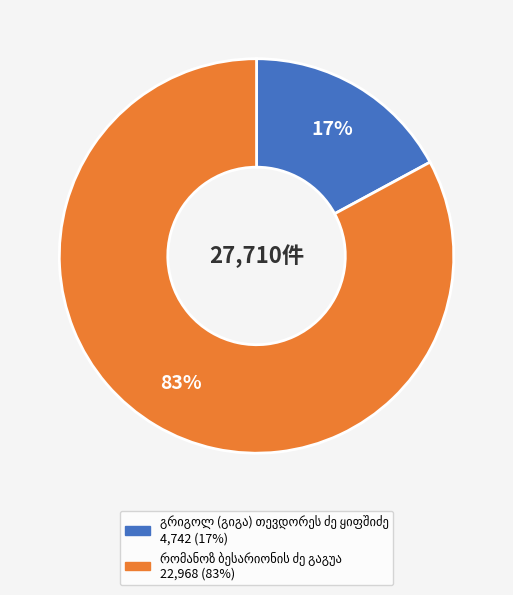

Does any single category account for the majority?

Yes